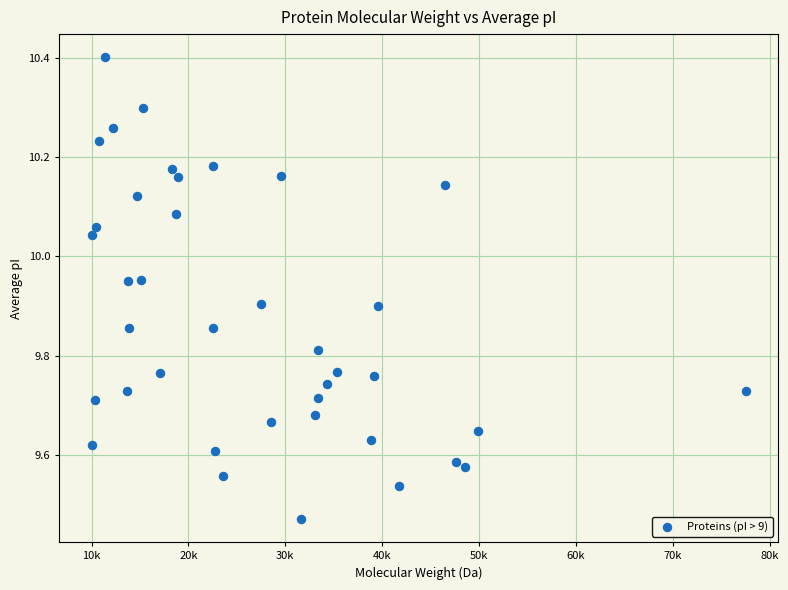

What is the range of X values (max minus min)?

67506.5